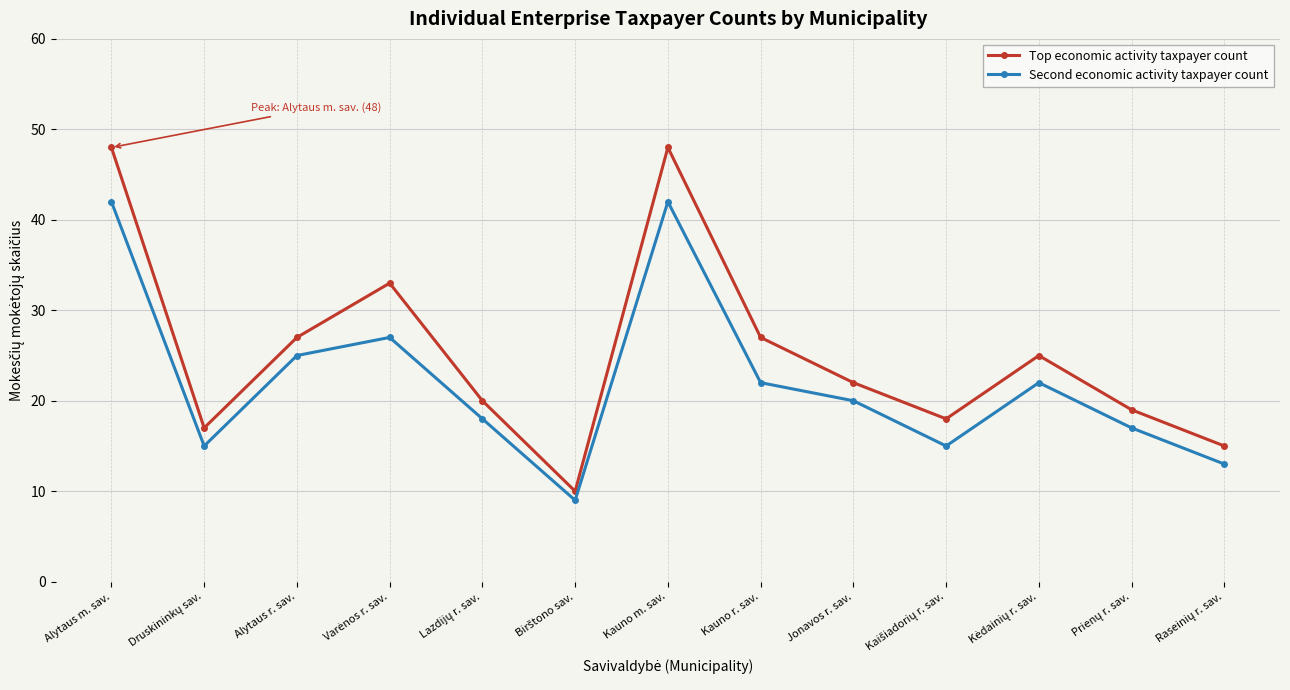

At which label does Top economic activity taxpayer count first exceed 22?

Alytaus m. sav.